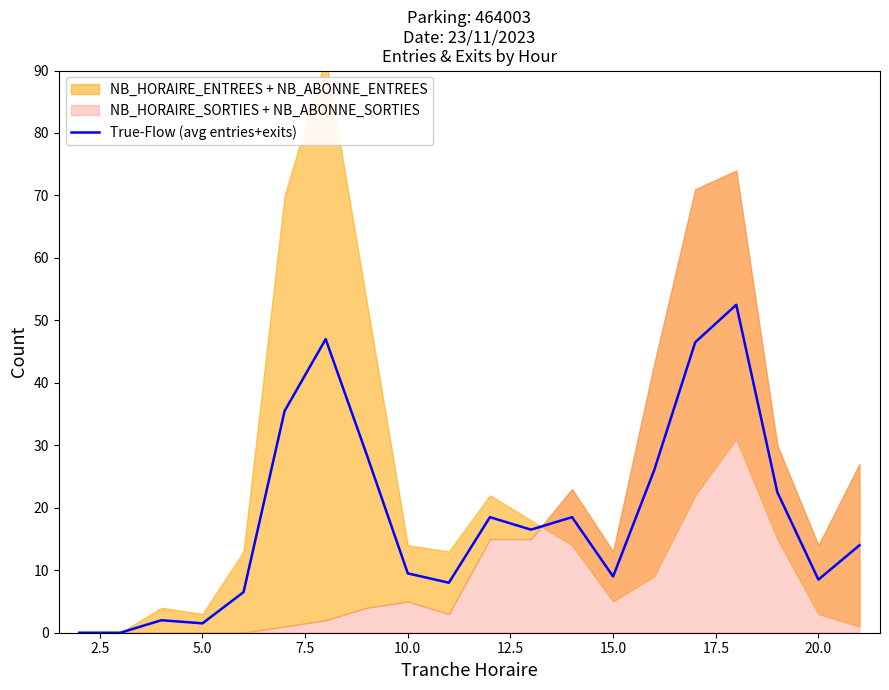

How many lines are shown in the chart?

1